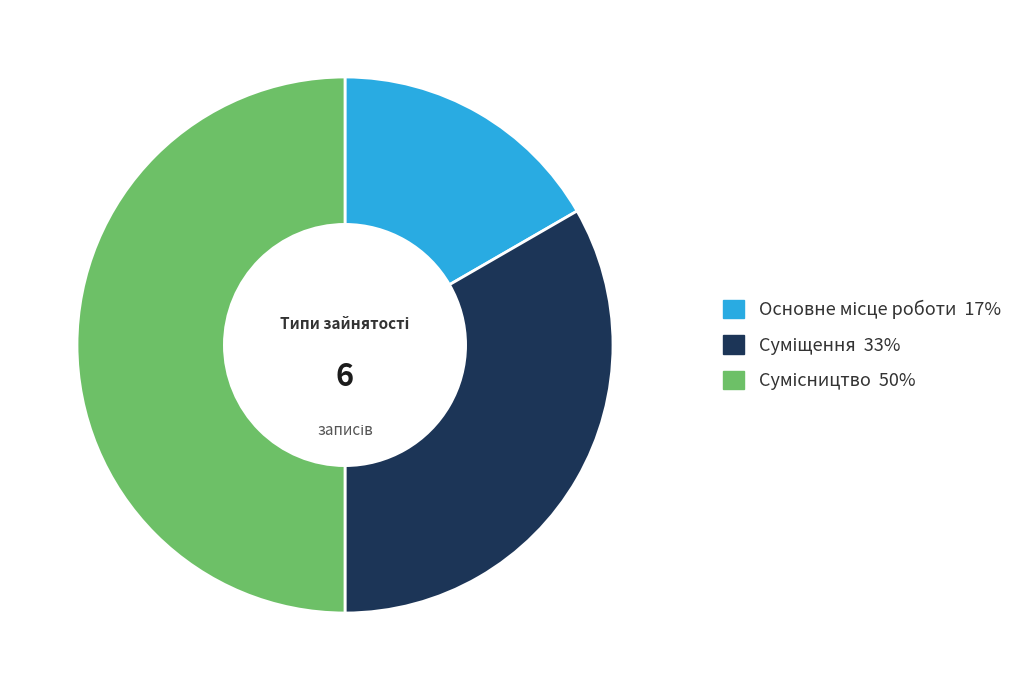

How many slices are in this pie chart?

3